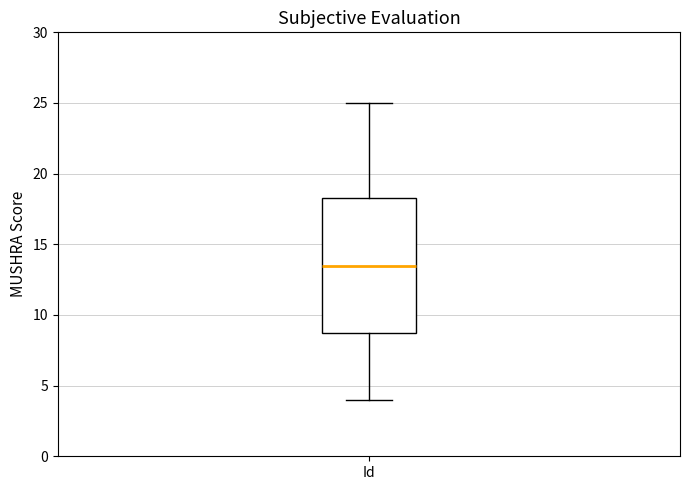

Where does the upper whisker of the box for Id end on the y-axis? The values are not printed on the chart, so give them approximately, as read against the axis.

25.0